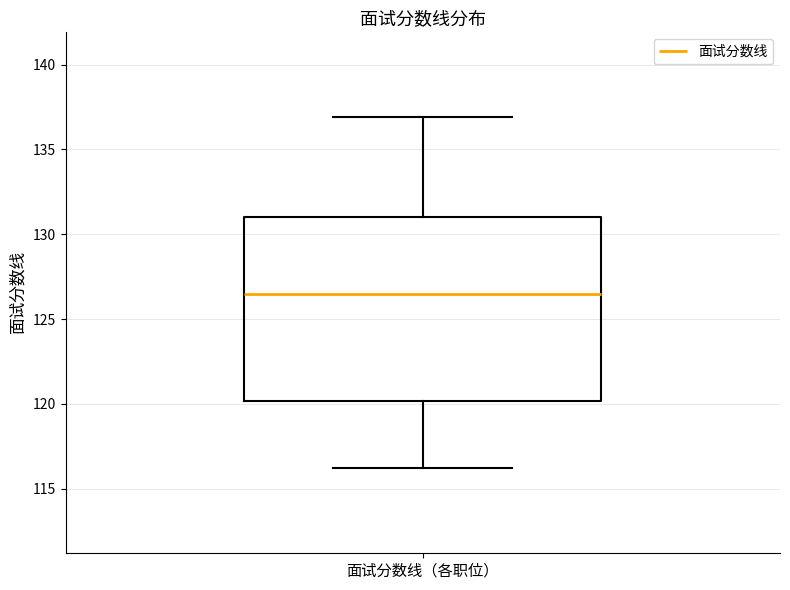

Where is the upper edge of the box for 面试分数线（各职位） on the y-axis? The values are not printed on the chart, so give them approximately, as read against the axis.

131.0